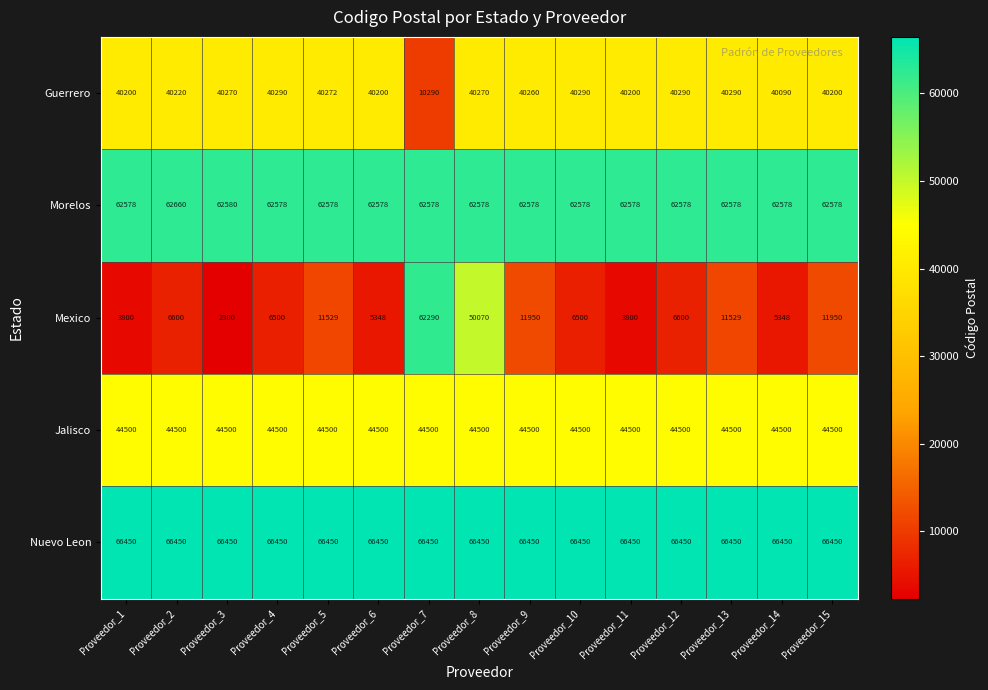

What is the maximum value for Jalisco?

44500